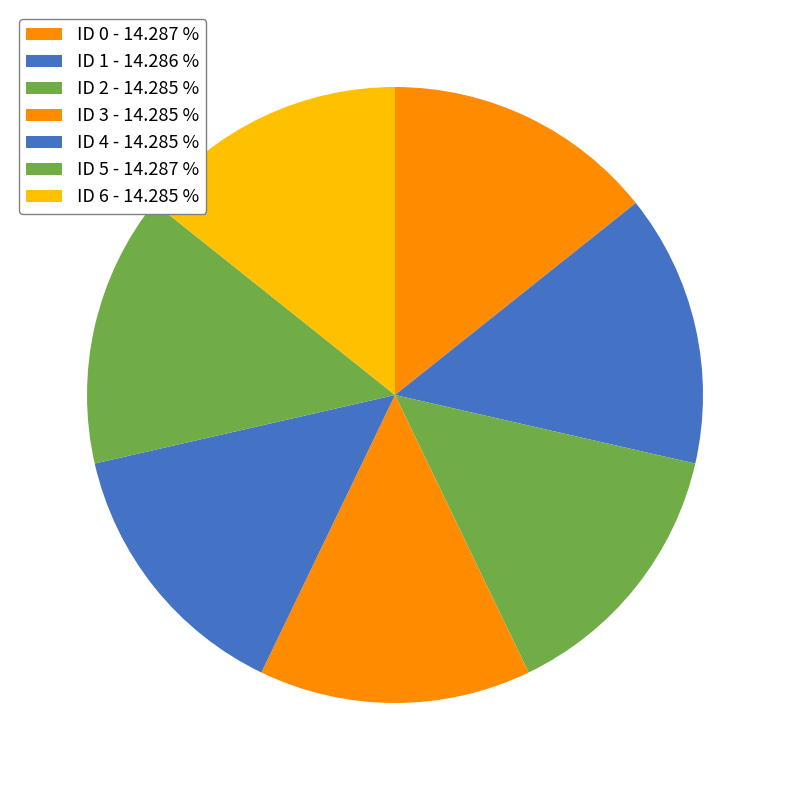

Count the number of slices in the pie.

7